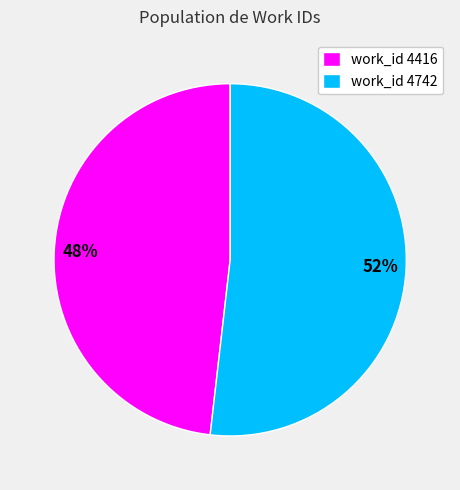

To the nearest percent, what percentage of the pie is work_id 4742?

52%